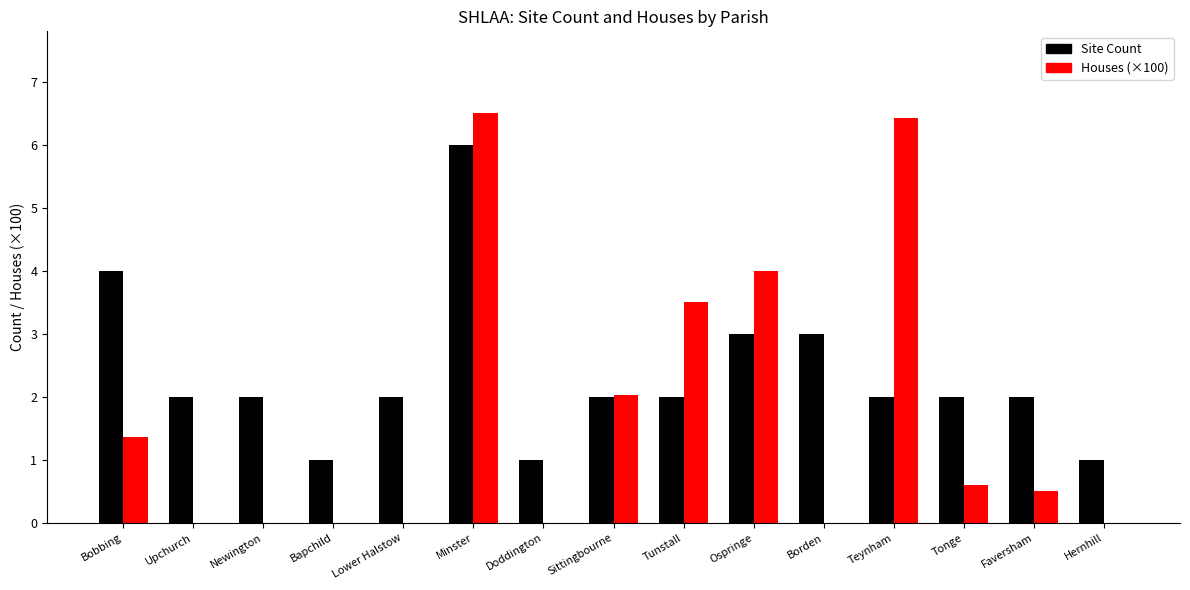

Reading right to left, transcribe all the data shown in this chart.

Site Count: 1.0	2.0	2.0	2.0	3.0	3.0	2.0	2.0	1.0	6.0	2.0	1.0	2.0	2.0	4.0
Houses (×100): 0.0	0.5	0.6	6.4	0.0	4.0	3.5	2.0	0.0	6.5	0.0	0.0	0.0	0.0	1.4